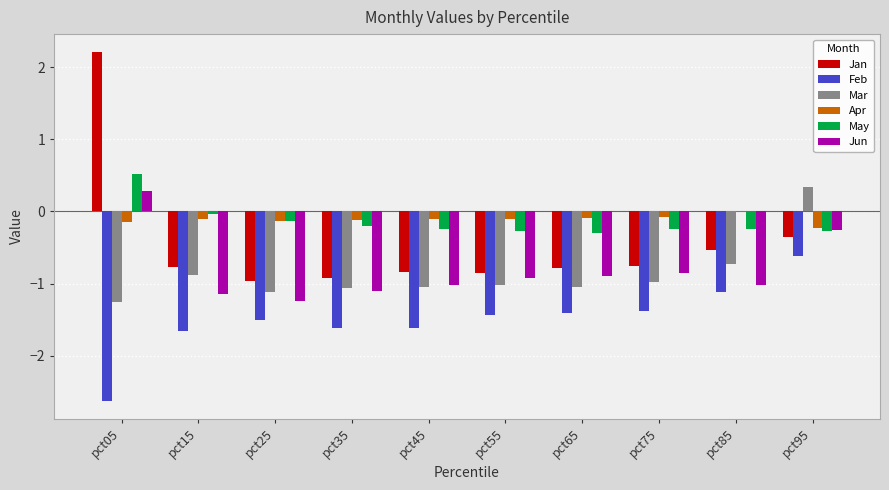

Is the value of May at pct55 greater than the value of Feb at pct75?

Yes